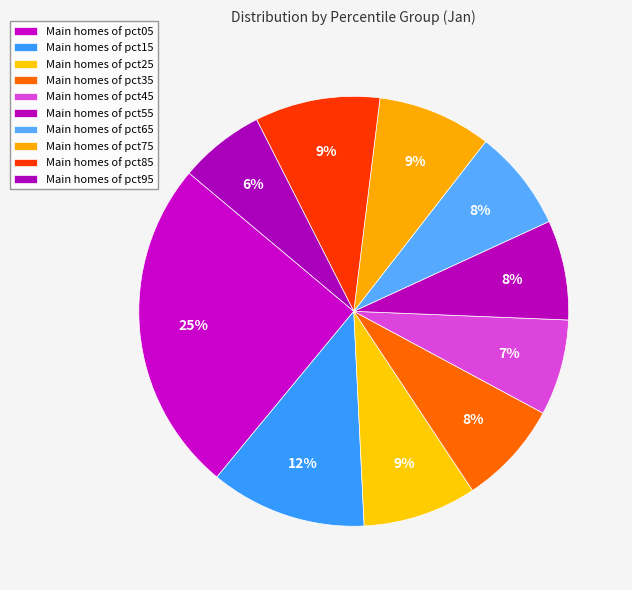

Rank the categories by value from lowest to highest.

pct95, pct45, pct55, pct65, pct35, pct25, pct75, pct85, pct15, pct05